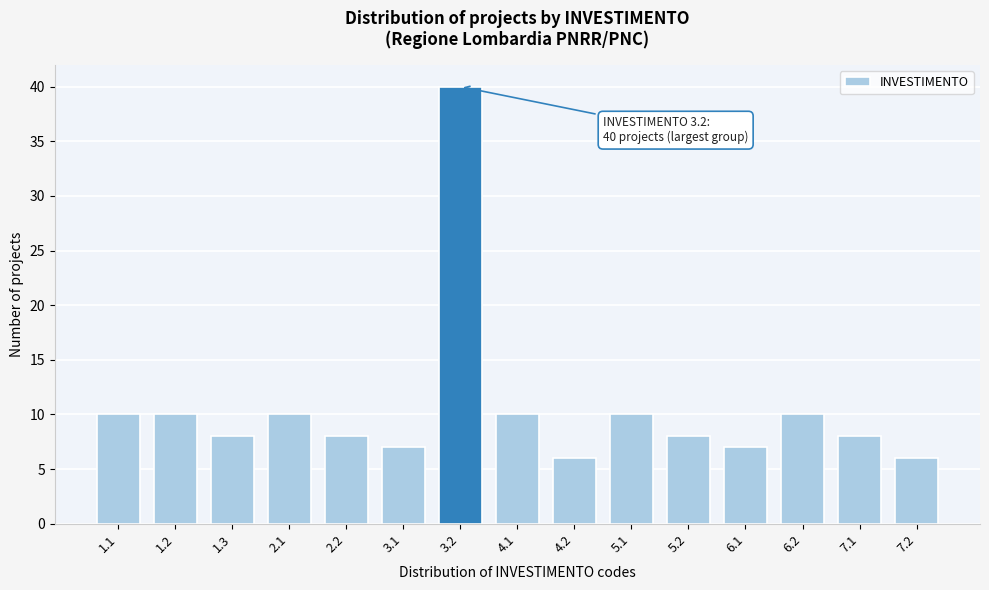

Reading left to right, transcribe all the data shown in this chart.

1.1=10	1.2=10	1.3=8	2.1=10	2.2=8	3.1=7	3.2=40	4.1=10	4.2=6	5.1=10	5.2=8	6.1=7	6.2=10	7.1=8	7.2=6